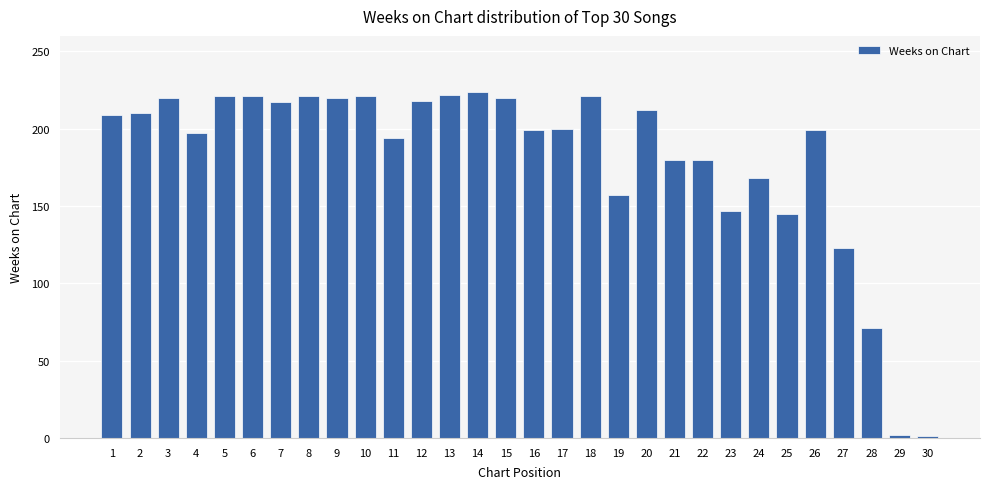

What is the sum of the values at 9 and 27?

343